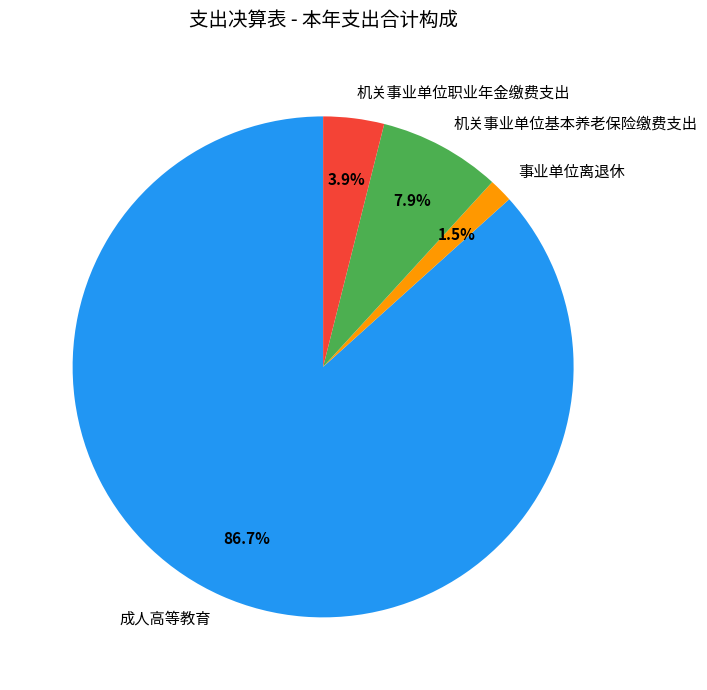

Is there a majority slice in this chart?

Yes